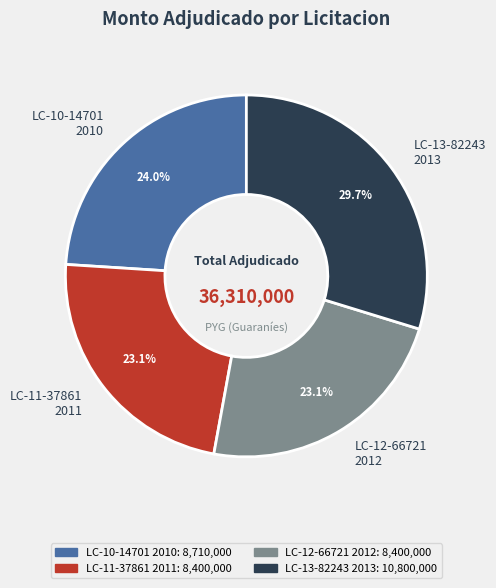

Is the sum of LC-11-37861 2011 and LC-13-82243 2013 greater than half?

Yes